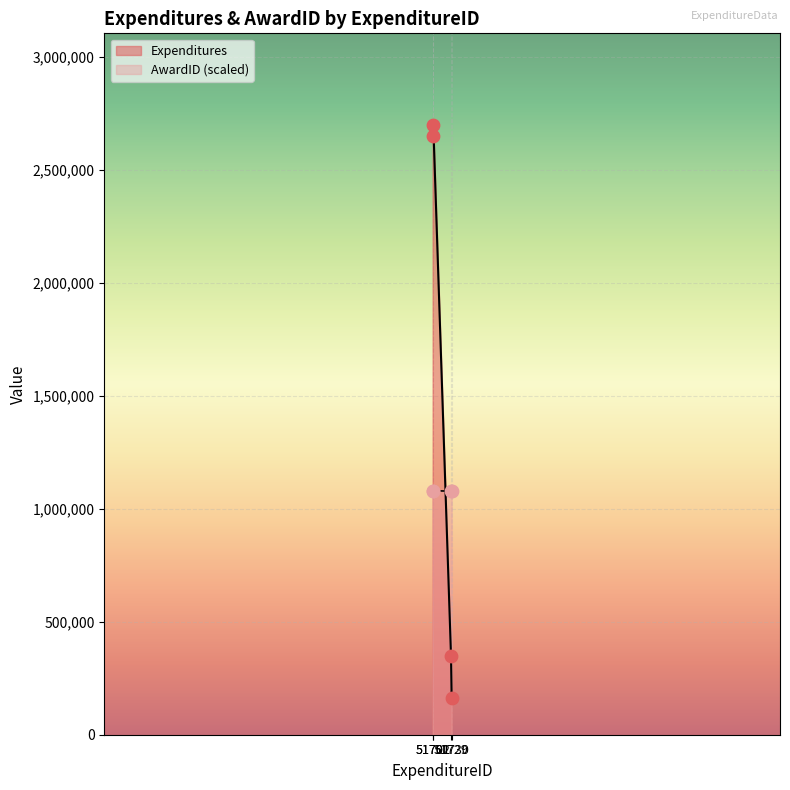

Which series has the largest Y range (max minus min)?

Expenditures